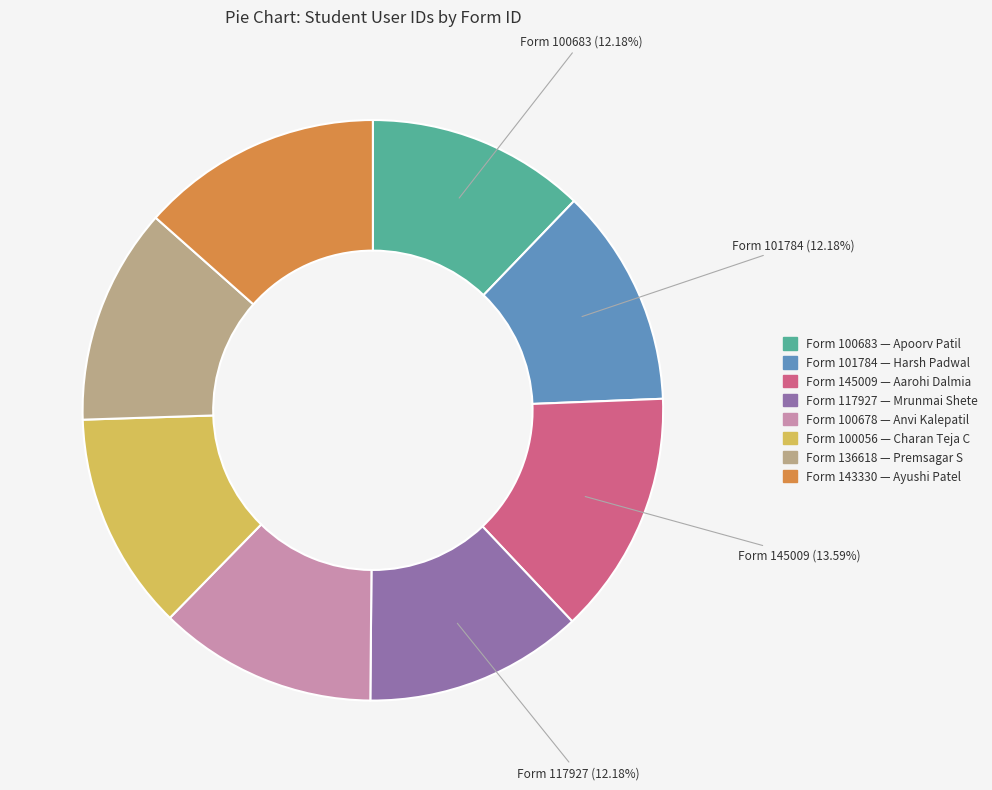

Is there any slice that represents more than half of the pie?

No